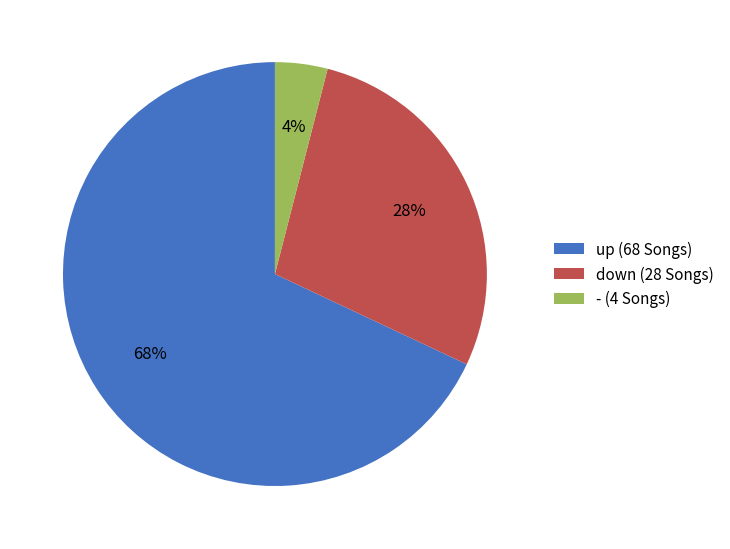

Approximately how many times larger is the value at down compared to -?

7.0